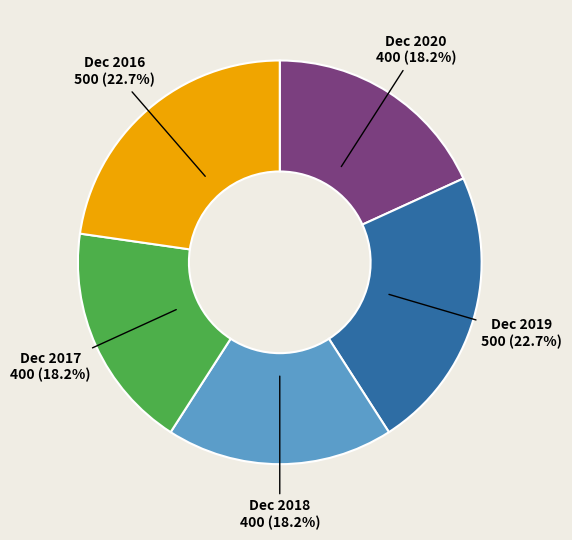

How many slices are in this pie chart?

5